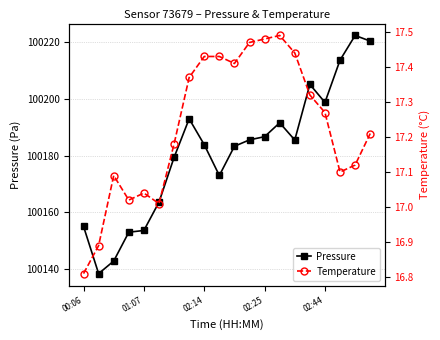

True or false: Pressure and Temperature intersect in this chart.

False